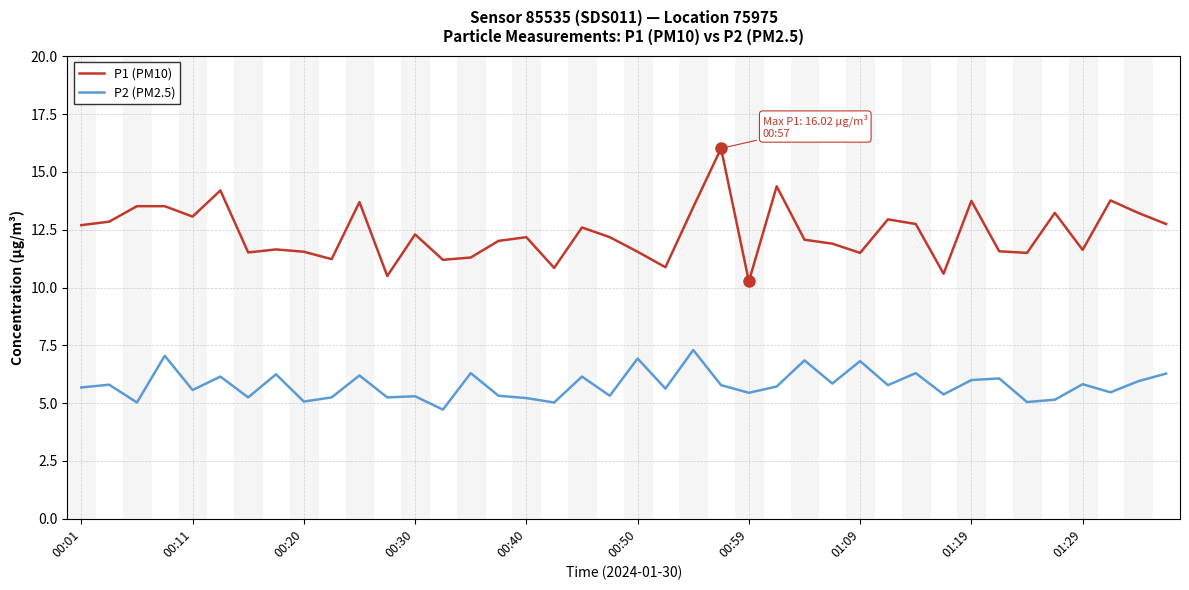

What is the smallest value displayed?

4.7